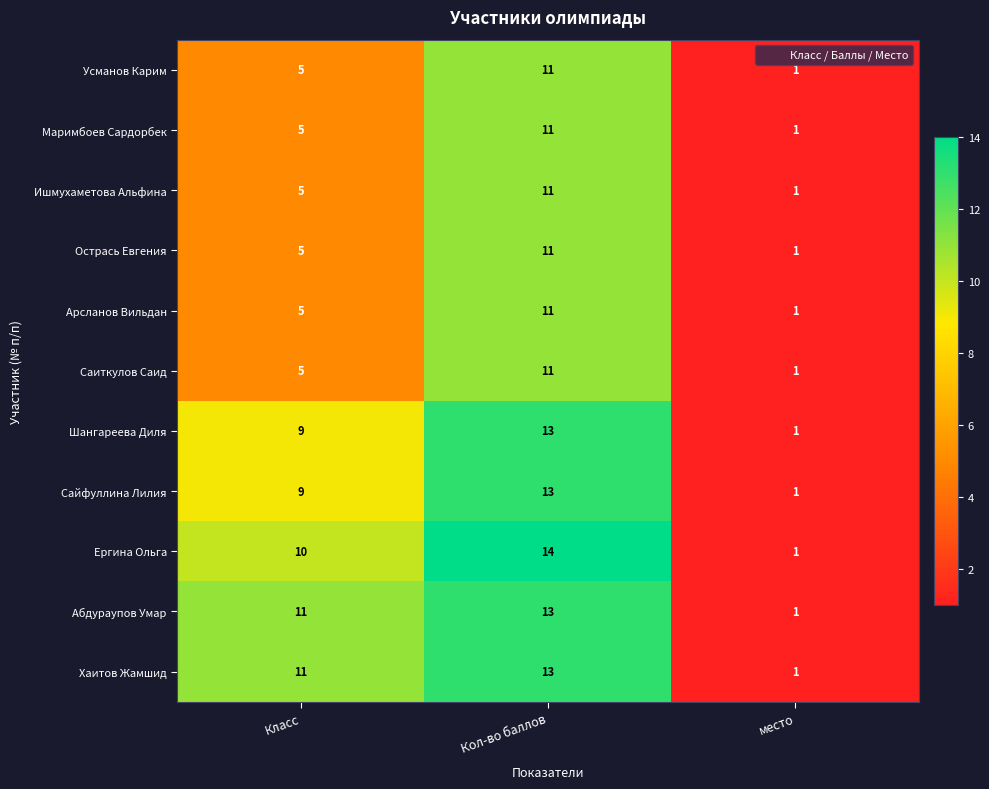

What is the smallest value displayed?

1